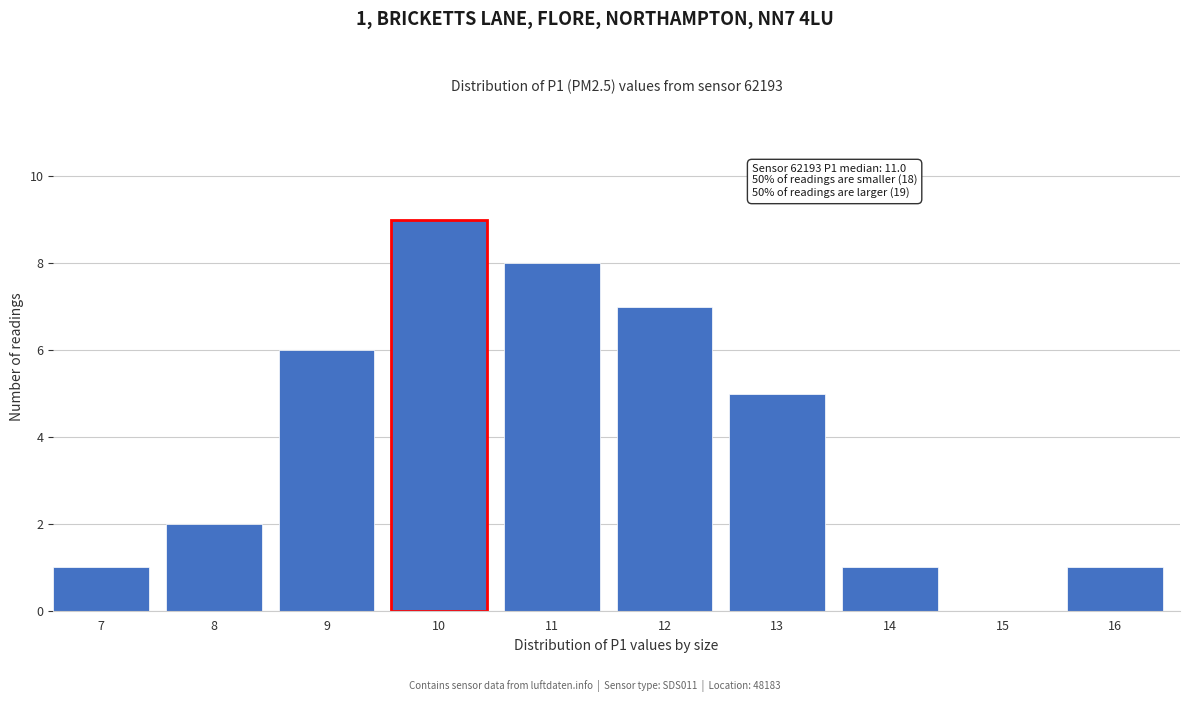

Reading right to left, list all the values displayed in this chart.

16=1	15=0	14=1	13=5	12=7	11=8	10=9	9=6	8=2	7=1